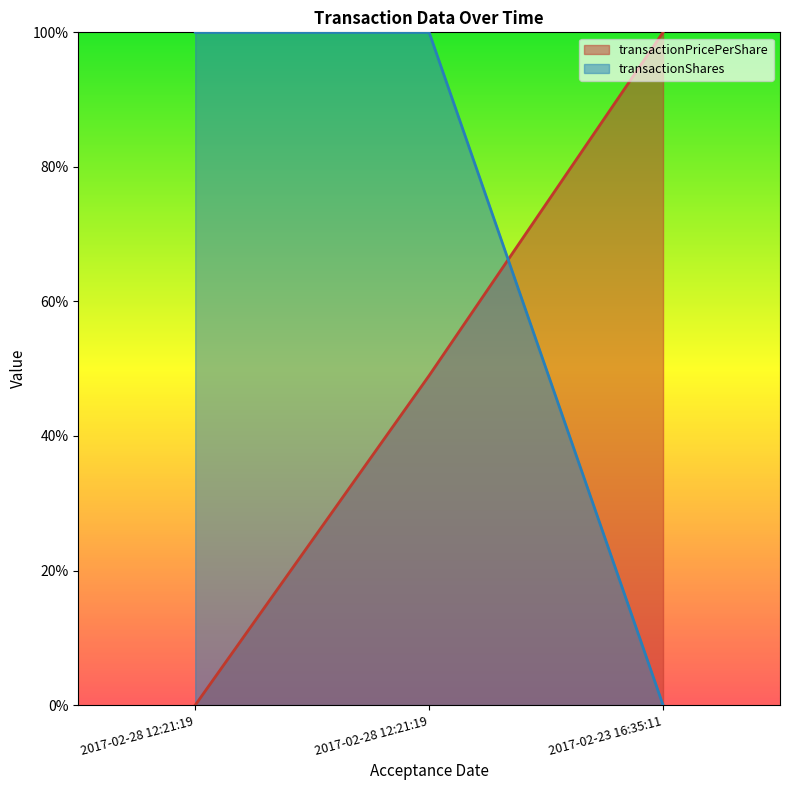

What is the sum of the transactionShares values at 2017-02-28 12:21:19 and 2017-02-23 16:35:11?

100.0